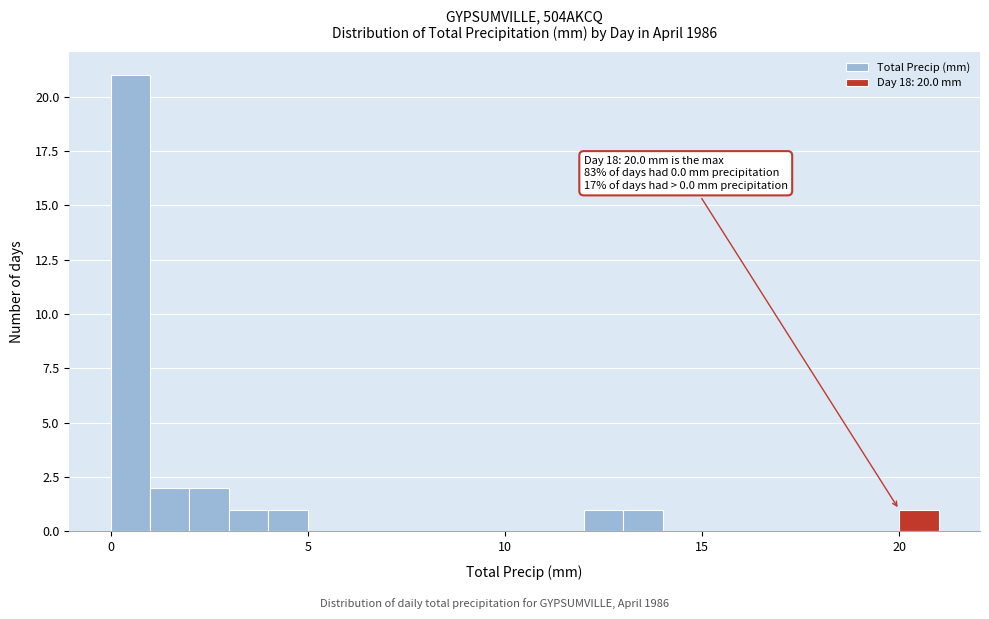

Read against the x-axis, roughly where is the centre of the tallest bar?

0.5